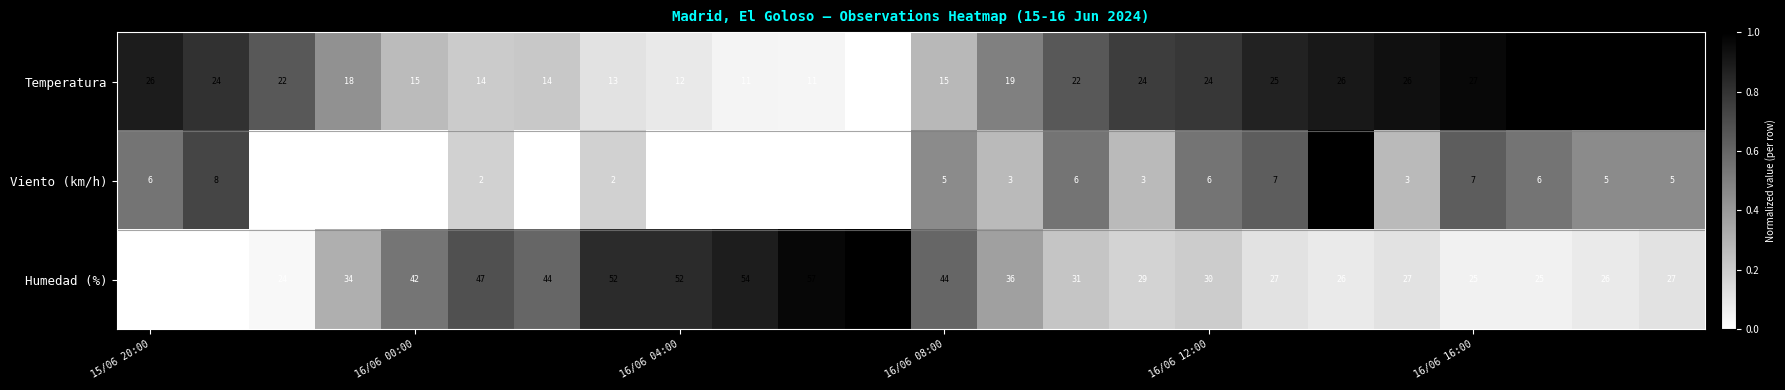

Which series has the widest spread of values?

Humedad (%)